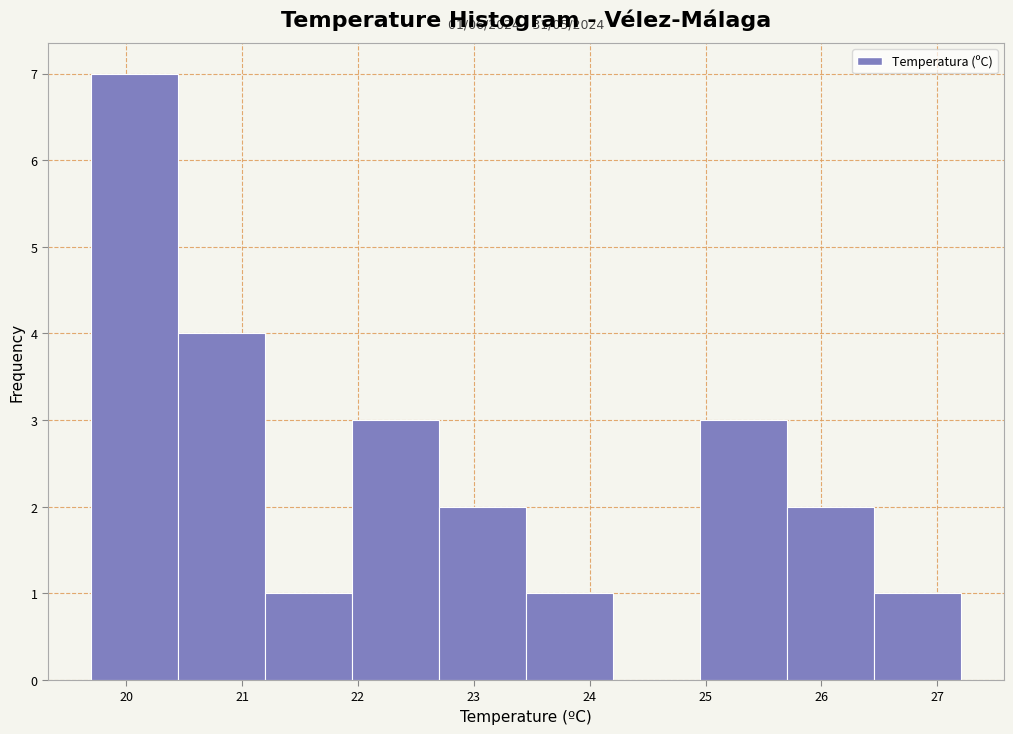

Over which range of the x-axis is the bar tallest?

19.70 to 20.45